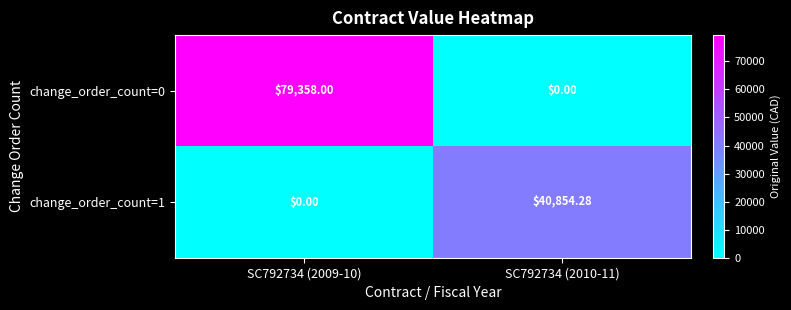

Is the value of change_order_count=1 at SC792734 (2010-11) greater than the value of change_order_count=0 at SC792734 (2009-10)?

No